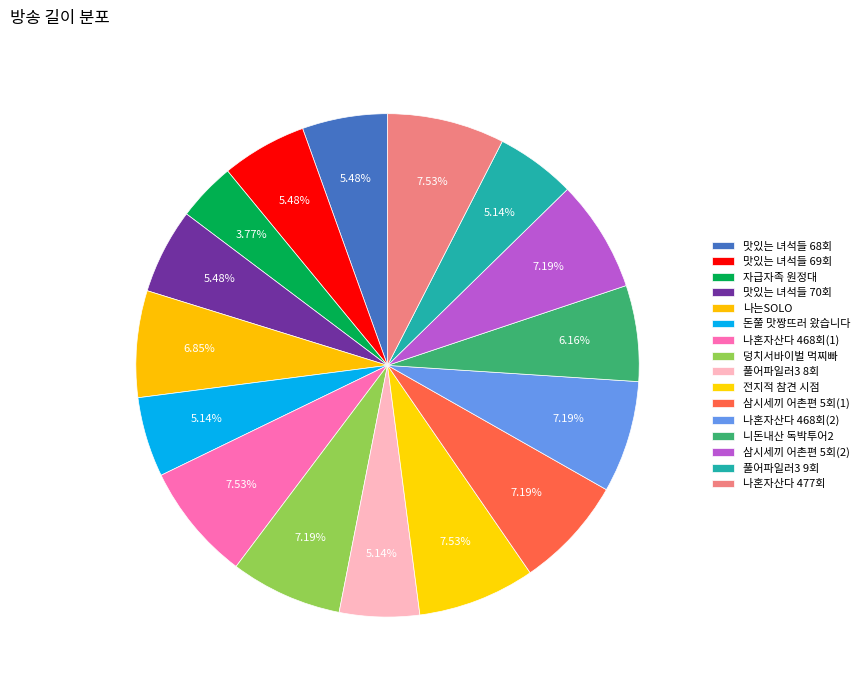

How many segments does this pie chart have?

16